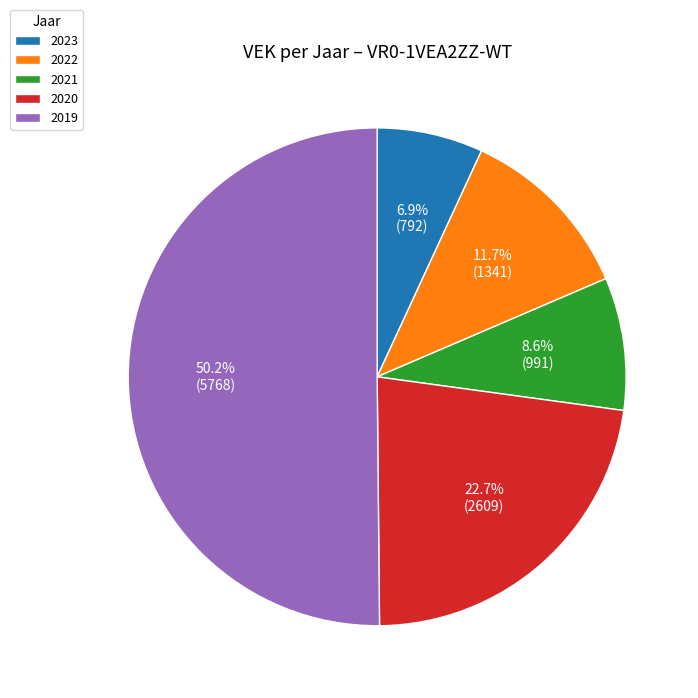

What is the majority slice?

2019